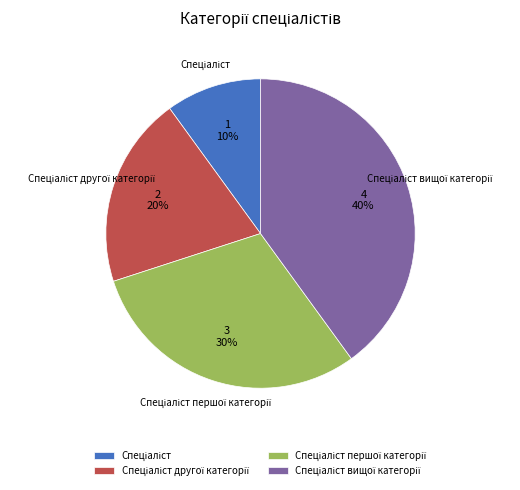

Is there a majority slice in this chart?

No